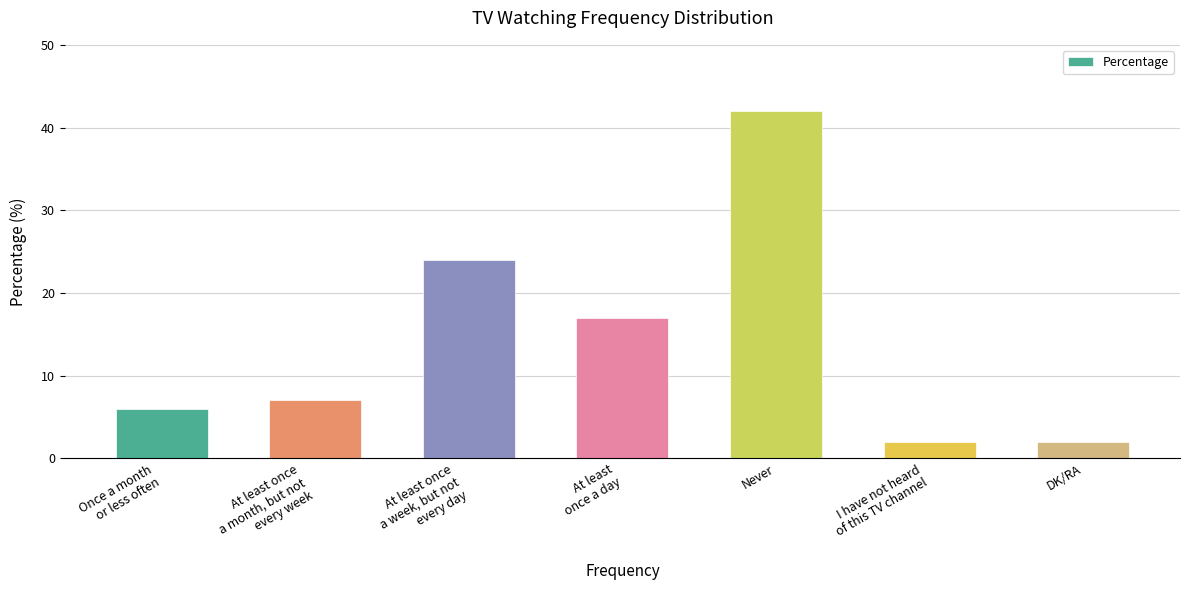

What is the sum of the values at At least once
a month, but not
every week and At least
once a day?

24